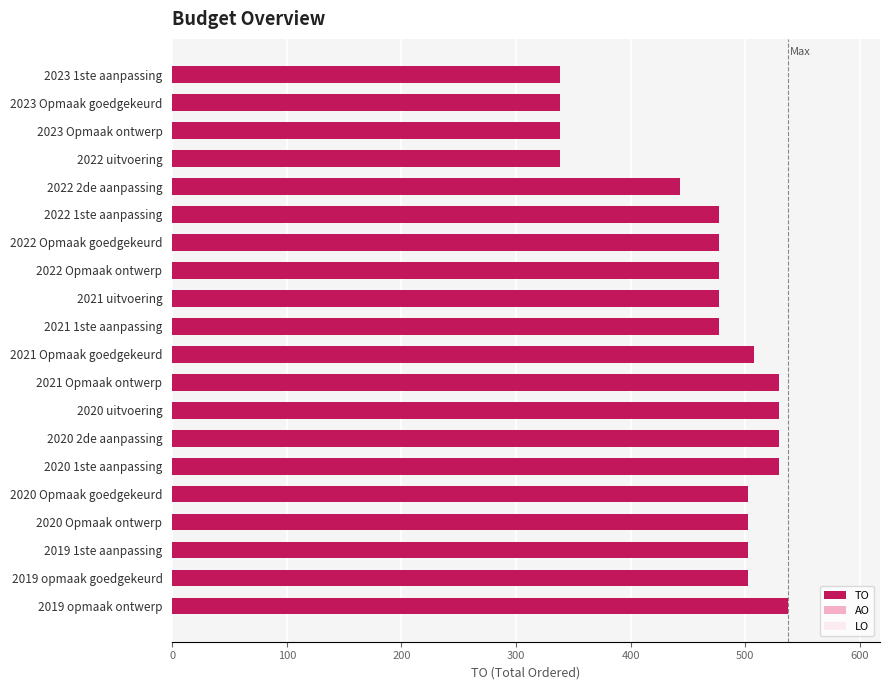

What is the greatest value displayed?

537